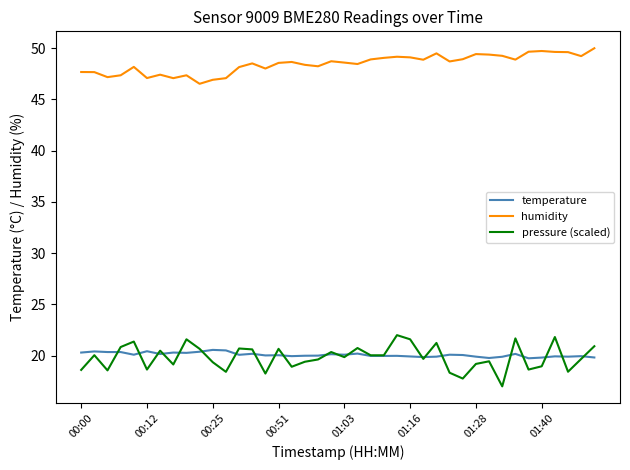

How many lines are shown in the chart?

3